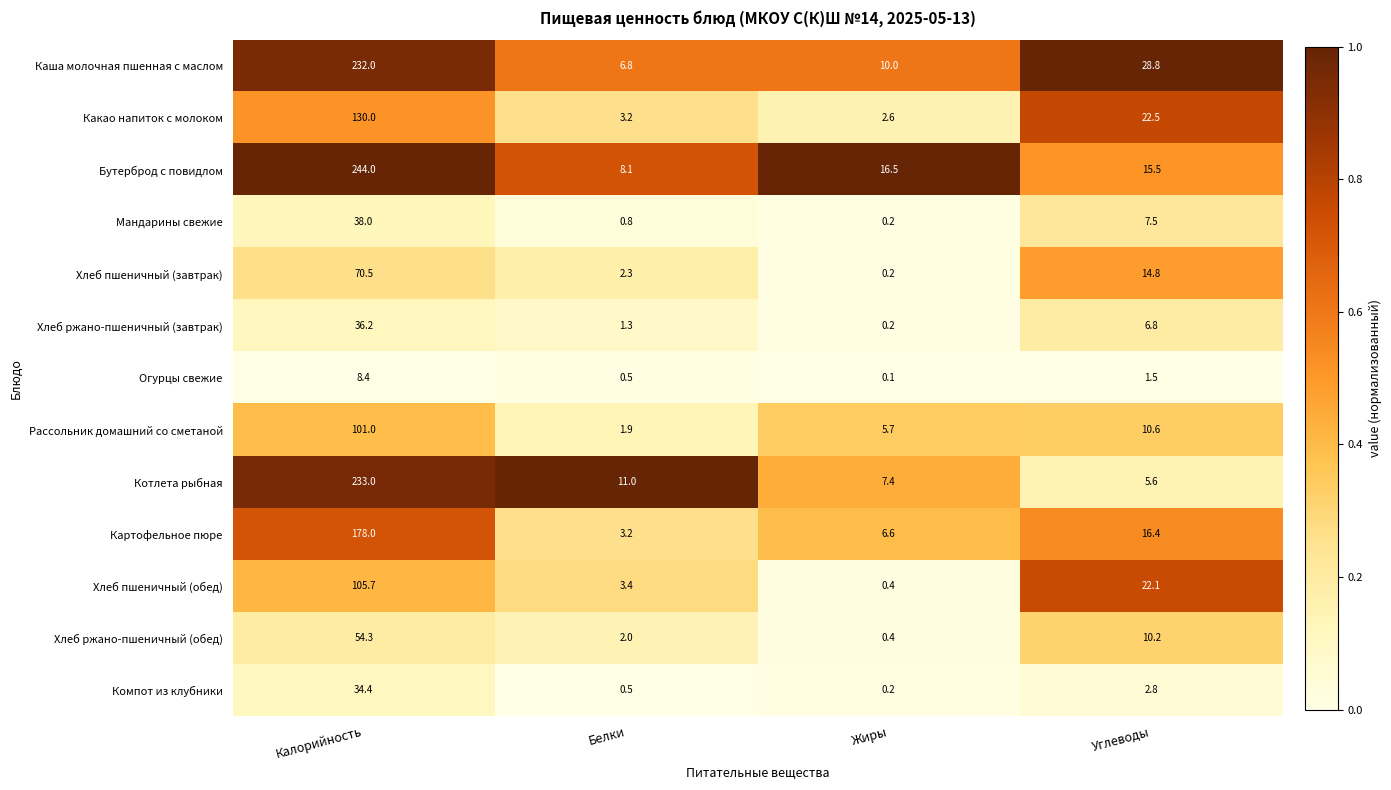

True or false: Котлета рыбная has a value of 363.0 at Калорийность.

False